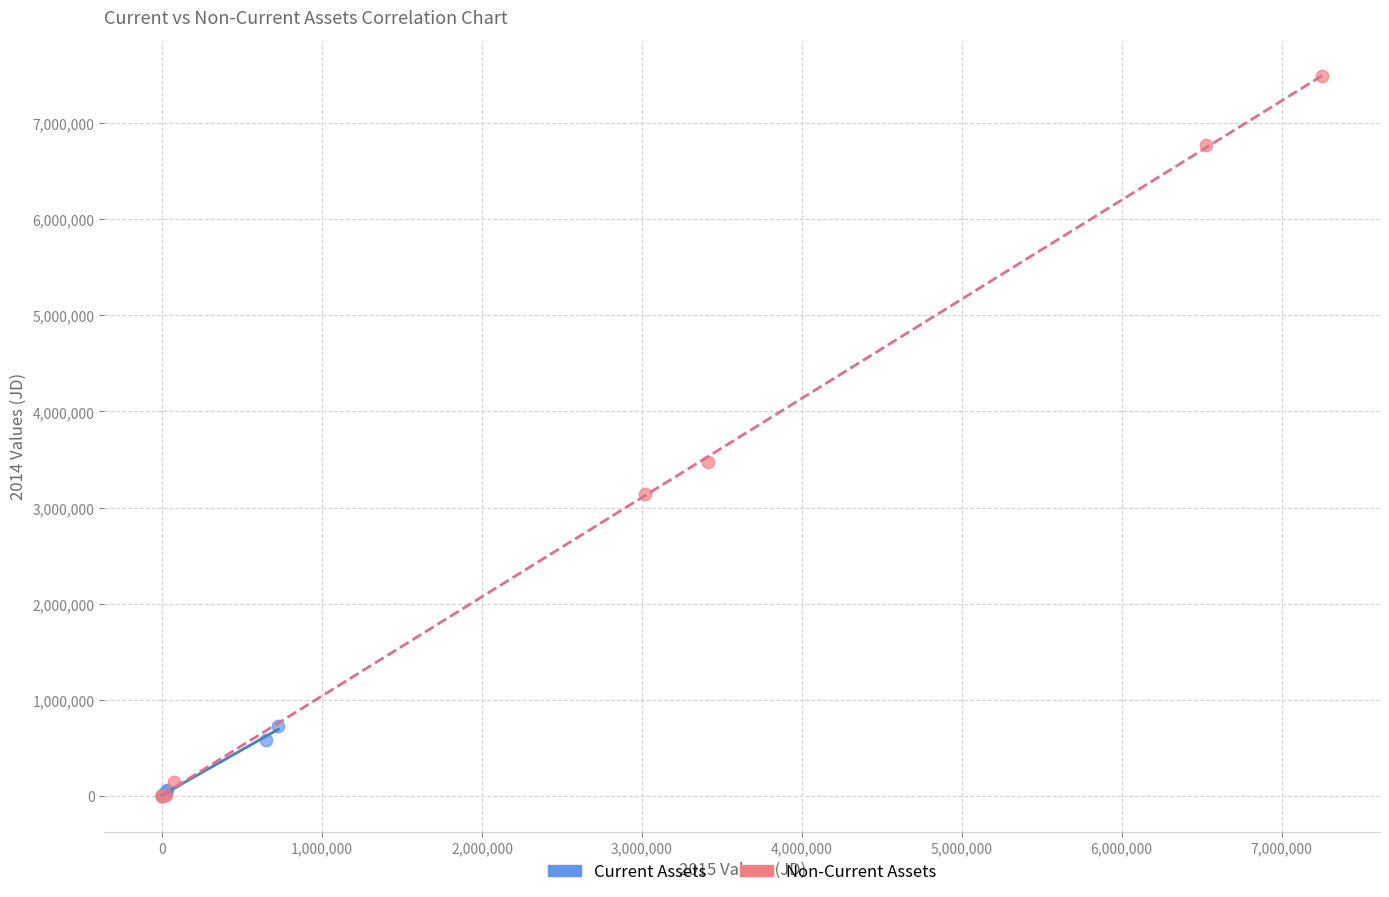

Which series has the largest Y range (max minus min)?

Non-Current Assets